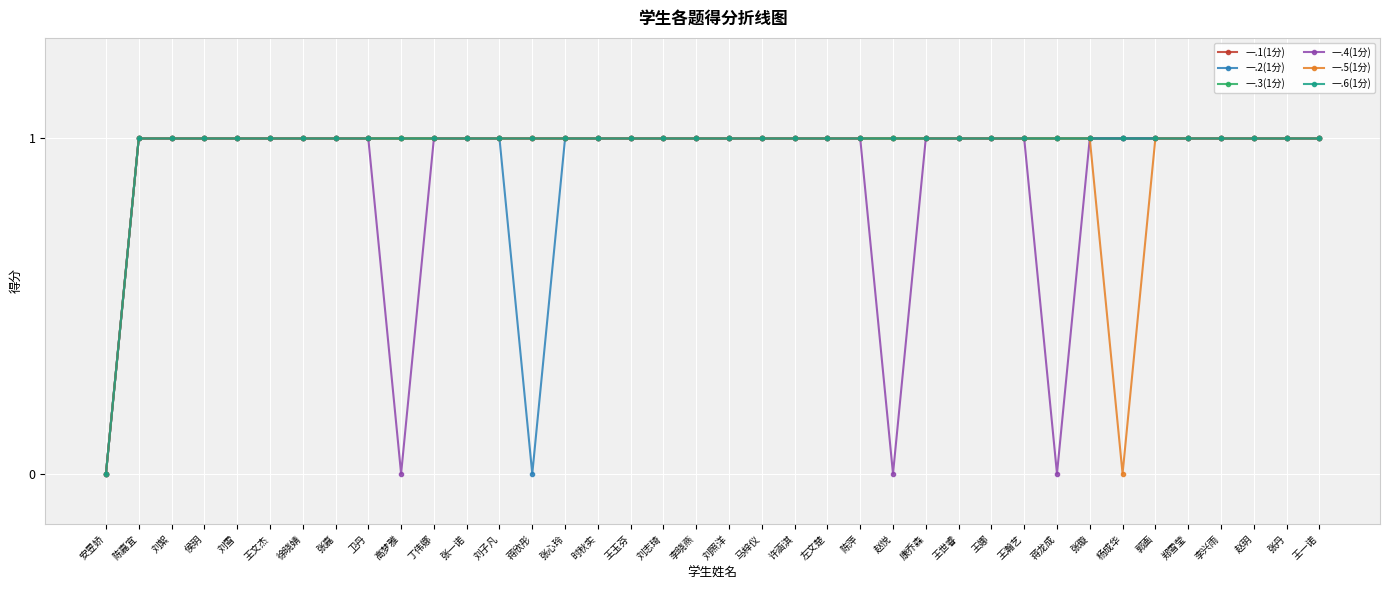

True or false: 一.1(1分) and 一.6(1分) cross at least once.

False